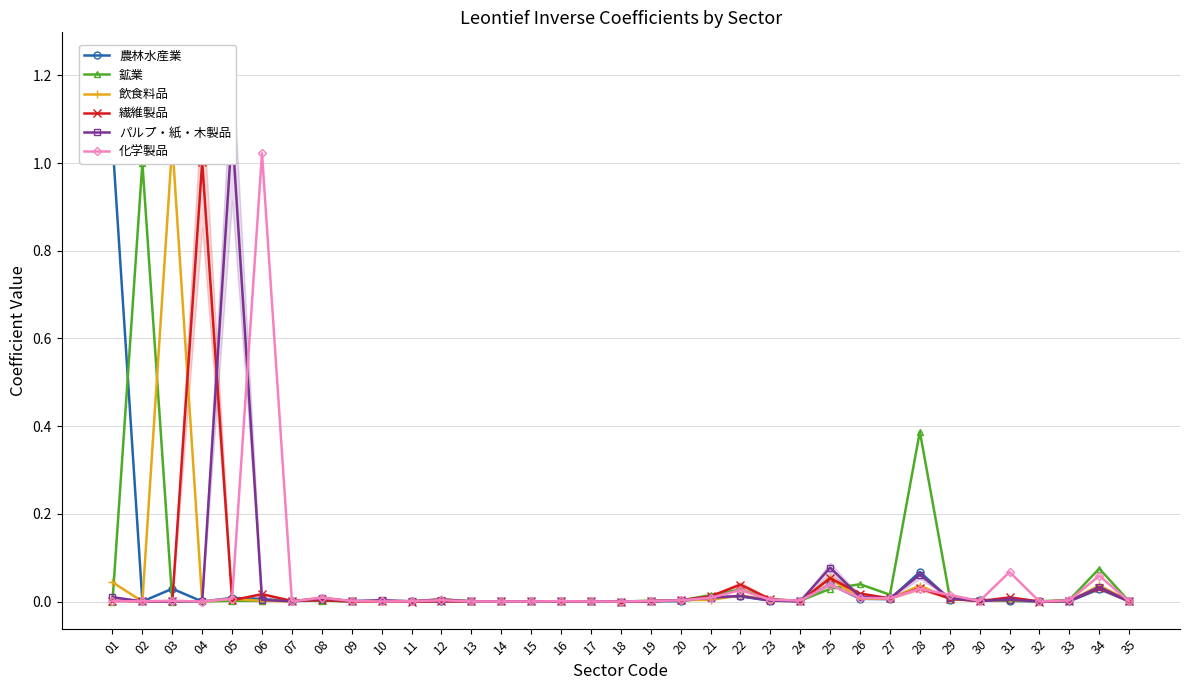

The 飲食料品 series shows 0.0 at 31. True or false?

True